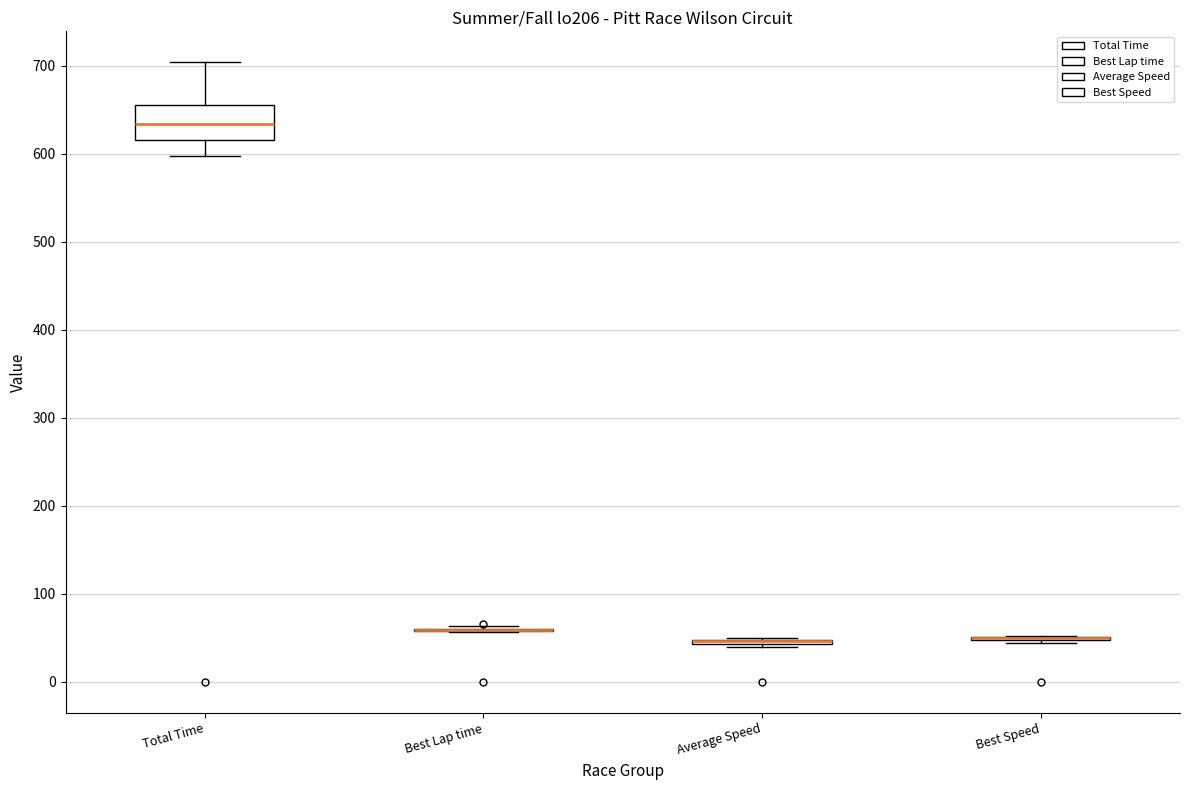

Which box is the tallest, from its lower edge to its upper edge?

Total Time